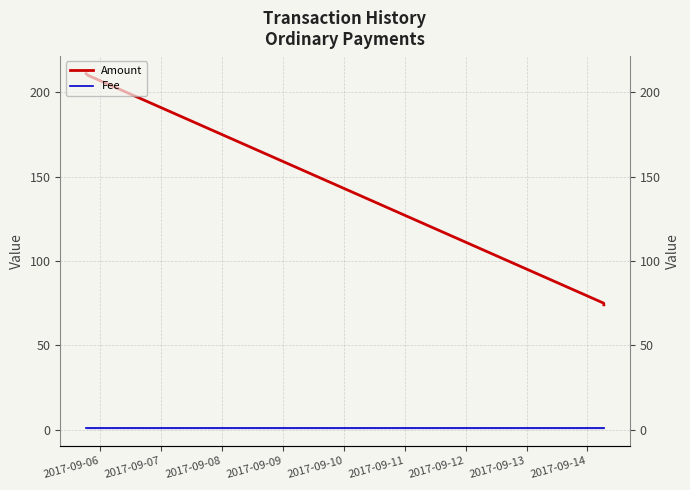

What is the maximum value for Fee?

1